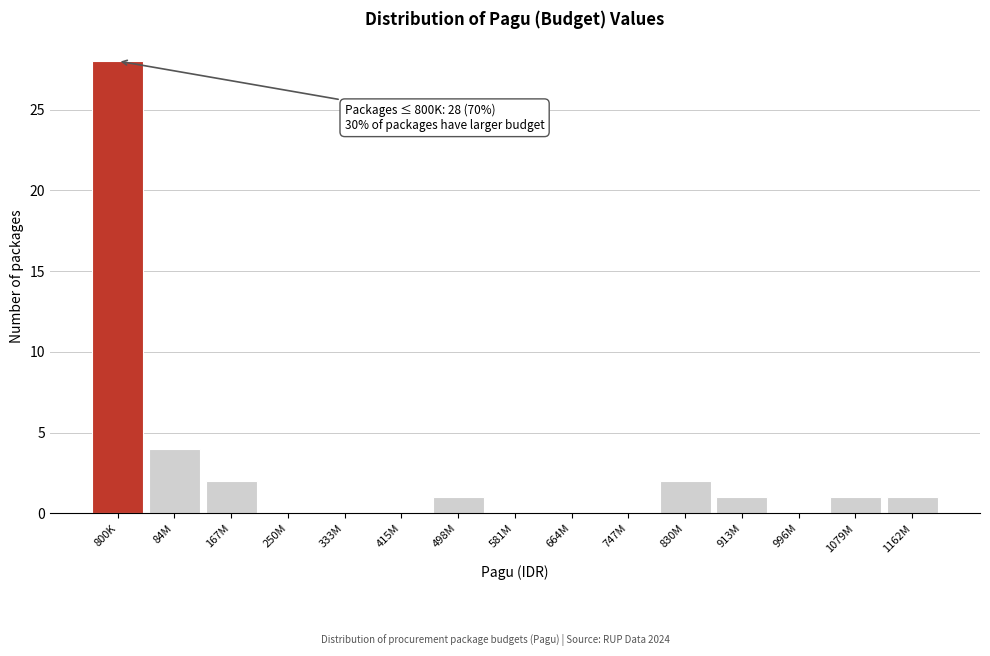

Reading left to right, what are all the values shown in this chart?

800K=28	84M=4	167M=2	250M=0	333M=0	415M=0	498M=1	581M=0	664M=0	747M=0	830M=2	913M=1	996M=0	1079M=1	1162M=1